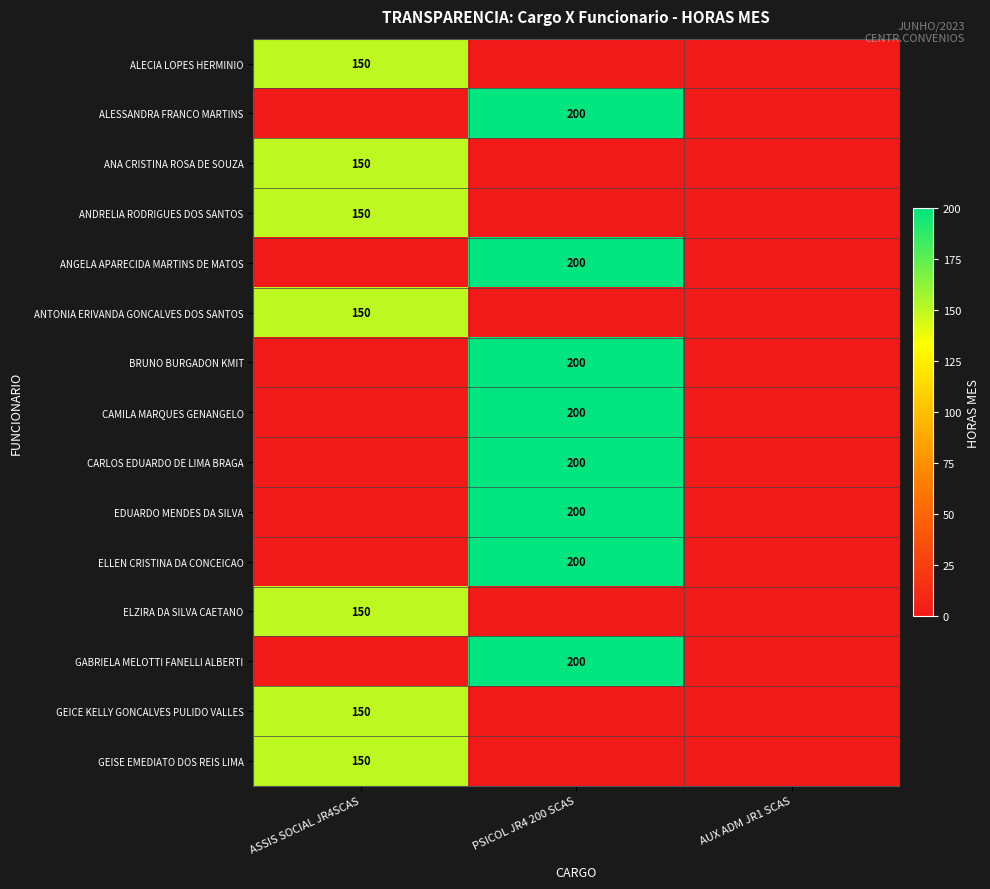

The ANGELA APARECIDA MARTINS DE MATOS series shows 200 at PSICOL JR4 200 SCAS. True or false?

True